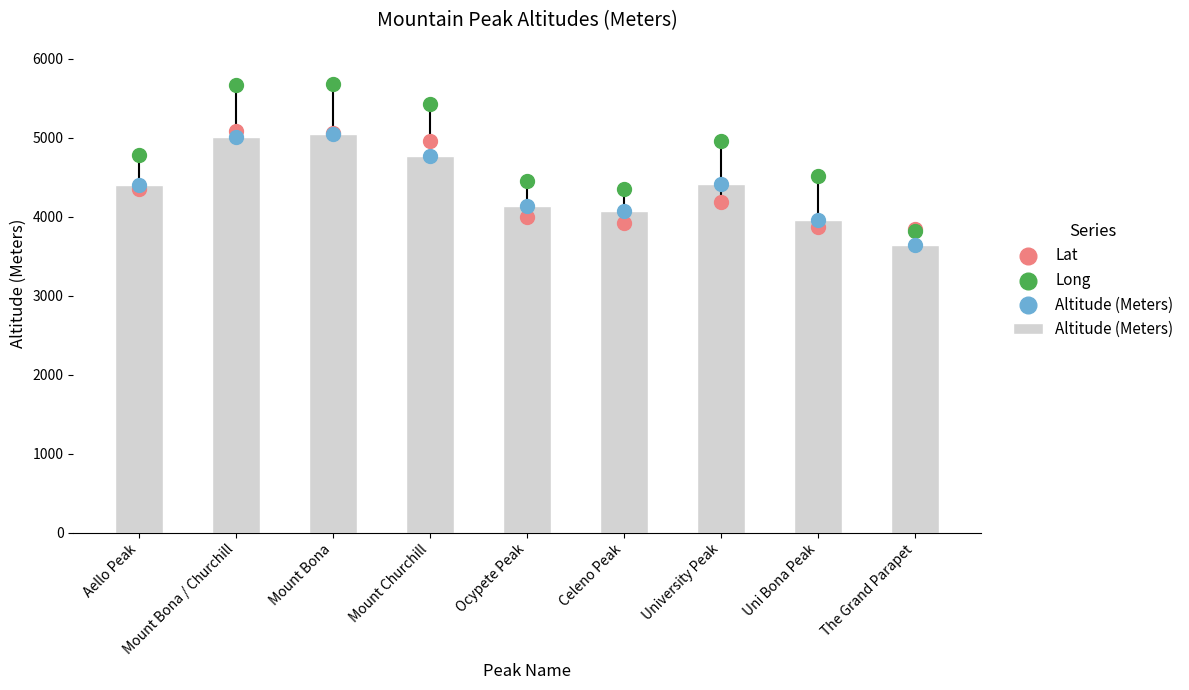

Which series has the widest spread of Y values?

Long